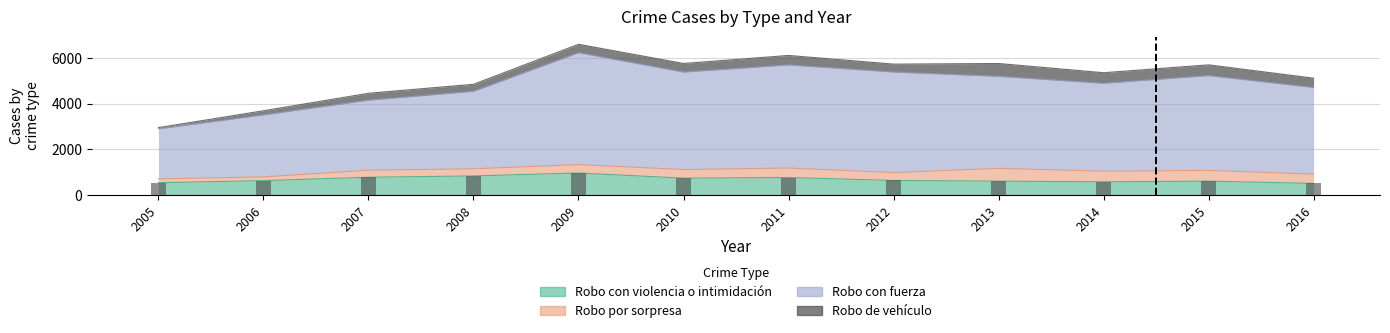

Is it true that Robo con violencia o intimidación equals 1107 at 2006?

False